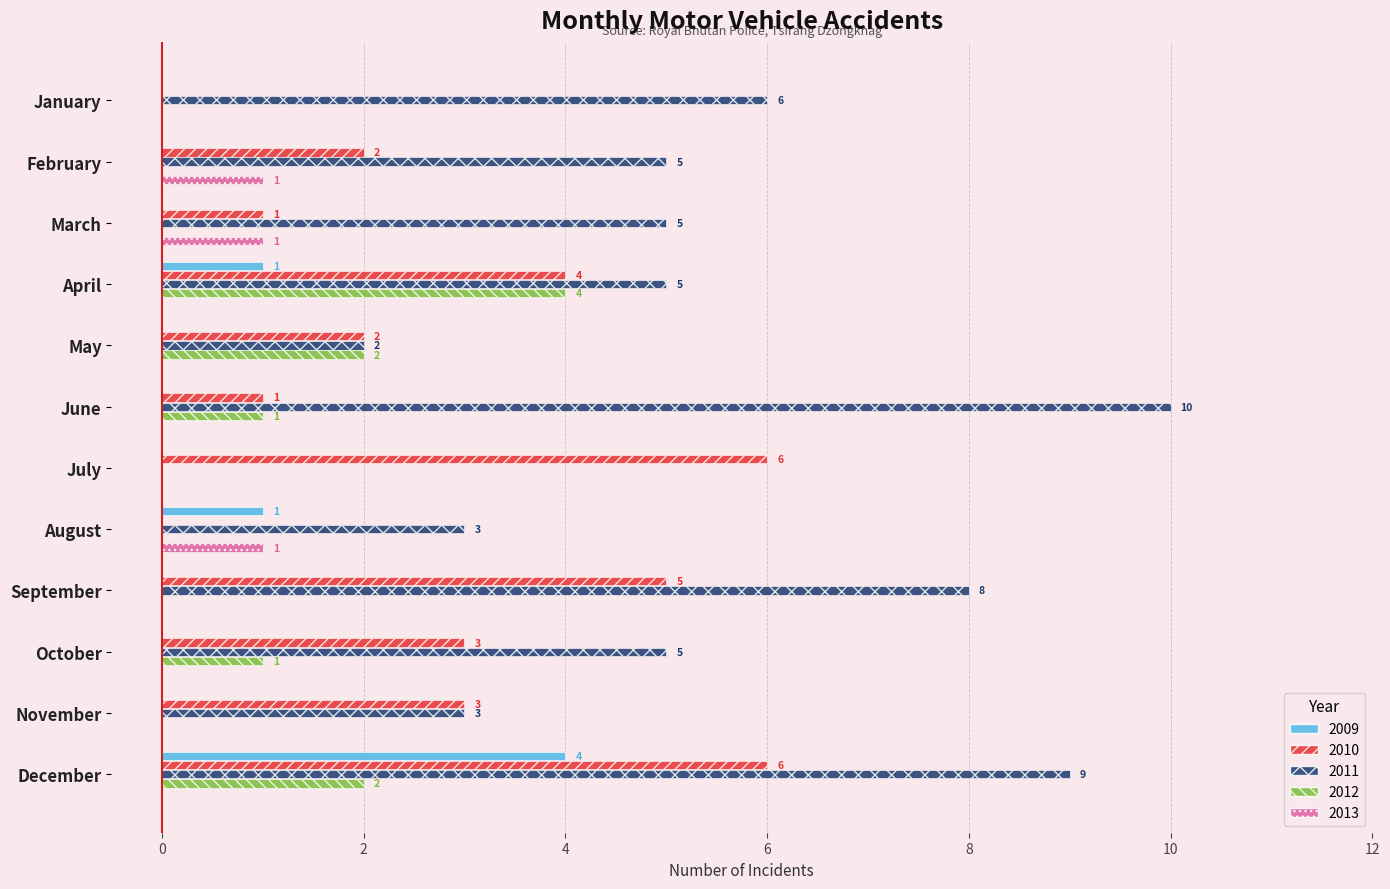

What is the sum of all 2012 values?

10